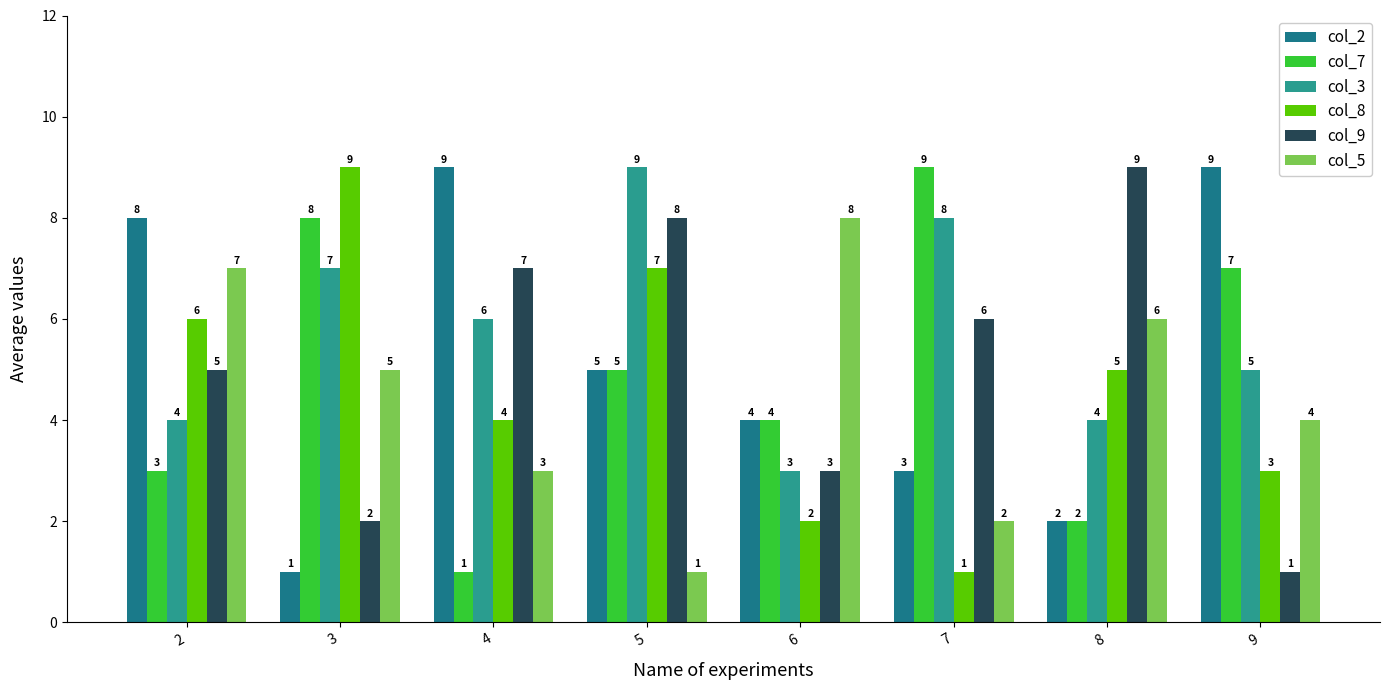

What is the difference between the maximum and minimum values in the col_7 series?

8